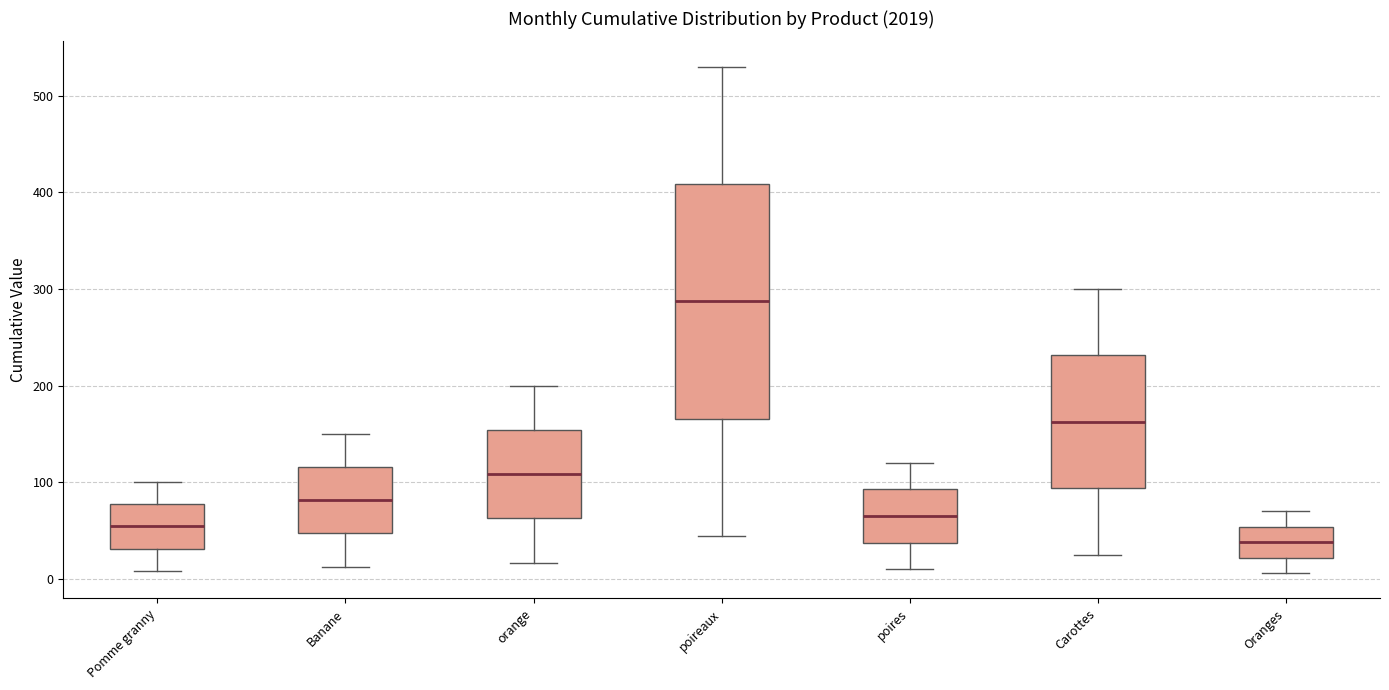

Where does the lower whisker of the box for poires end on the y-axis? The values are not printed on the chart, so give them approximately, as read against the axis.

10